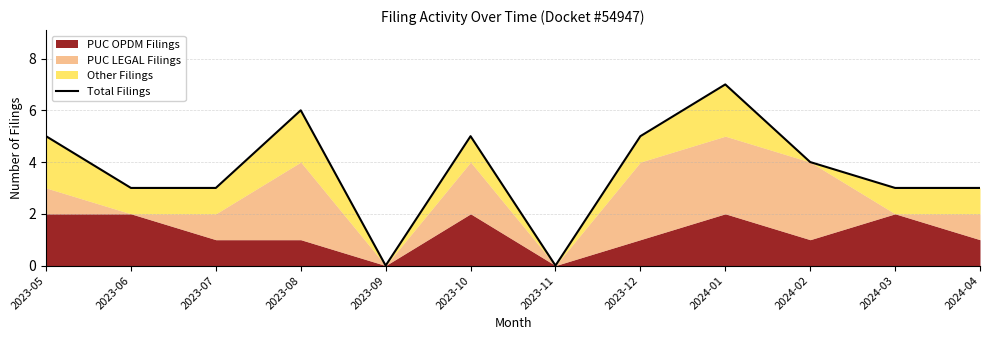

True or false: the data shows 0 at 2023-11.

True